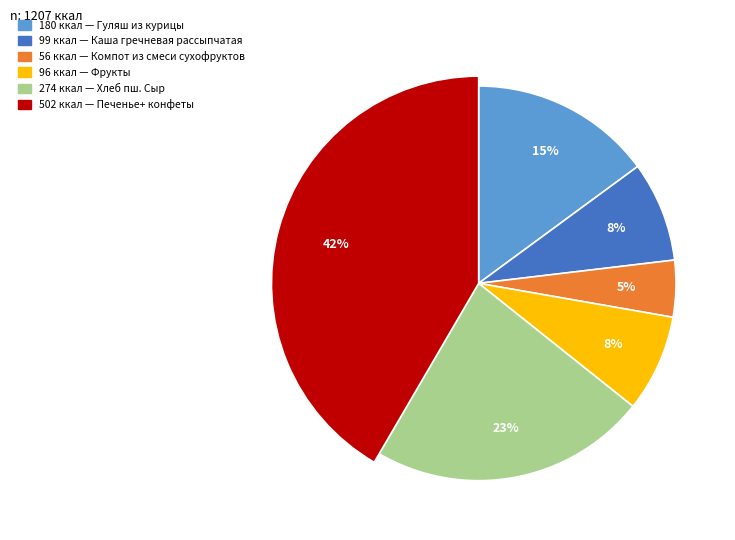

To the nearest percent, what is the difference between the largest and smallest slice percentages?

37%